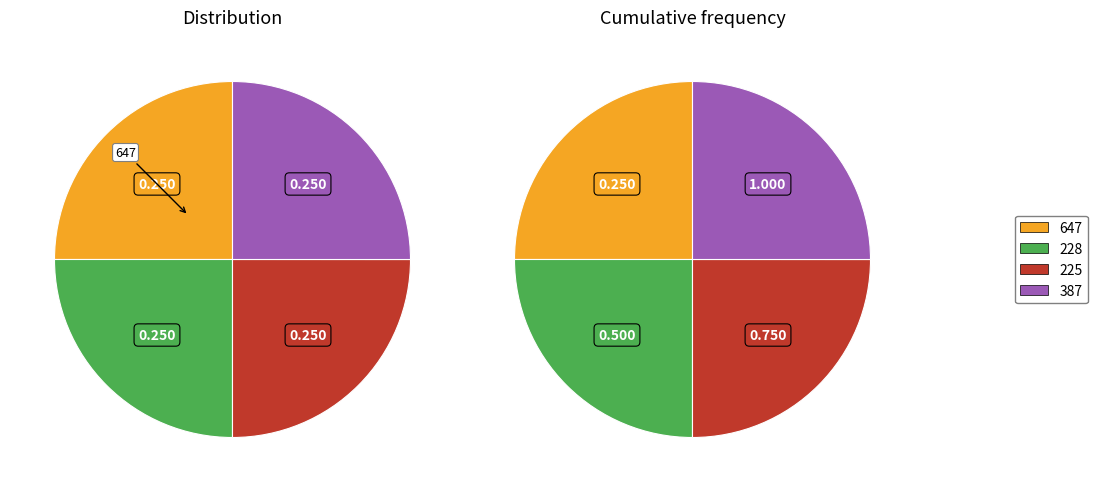

Which has a higher value, 228 or 647?

647